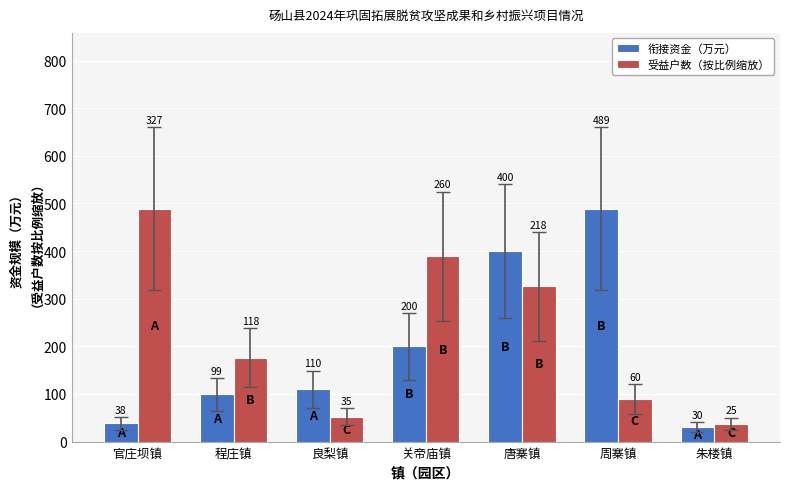

How many data points in 衔接资金（万元） are less than 110?

3